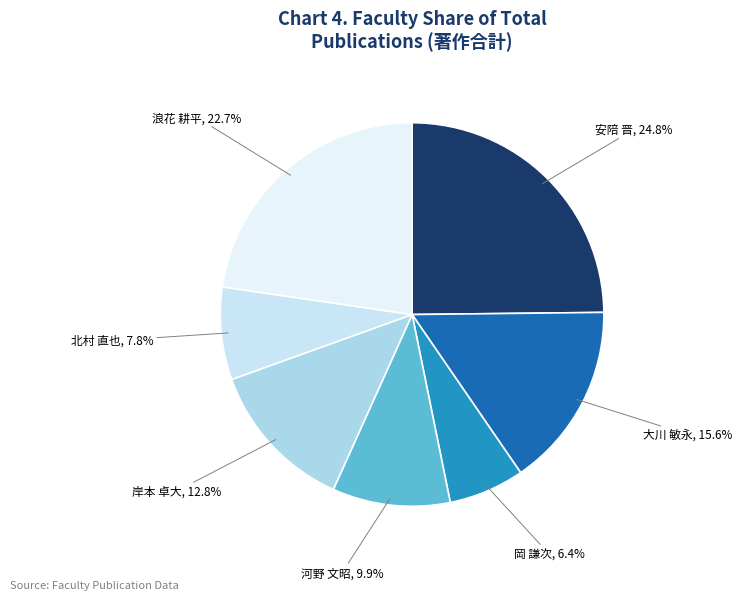

The 河野 文昭 slice represents 1% of the pie. True or false?

False